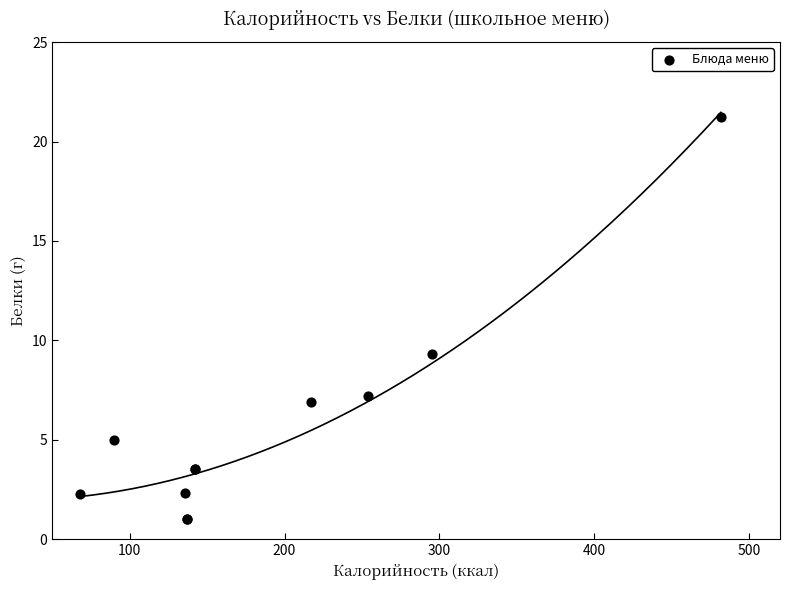

What Y value in the scatter plot is closest to 11?

9.3